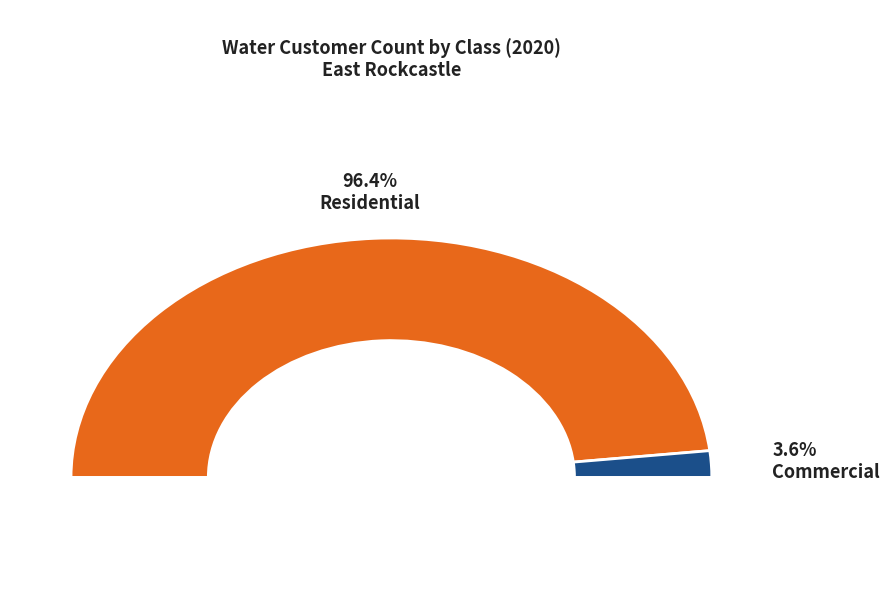

True or false: Residential accounts for 96% of the total.

True